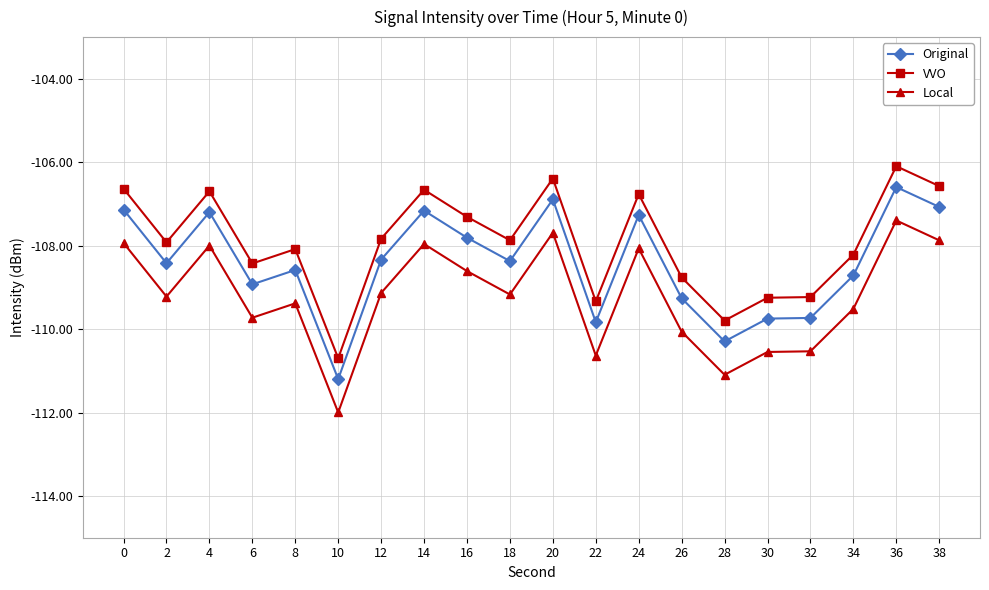

What value does the Original series have at 8?

-108.6